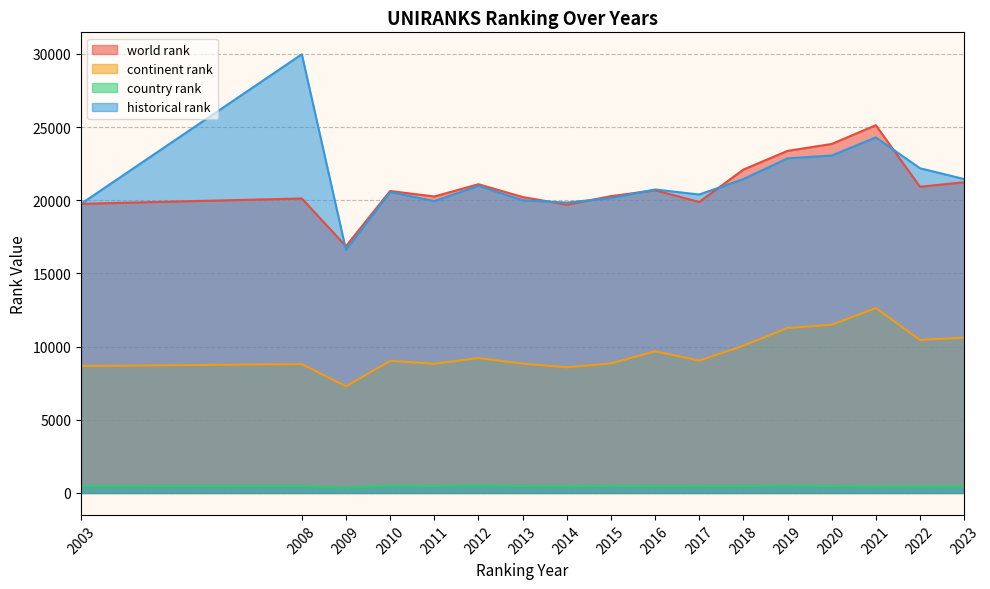

Between 2017 and 2018, which series saw the biggest shift?

world rank